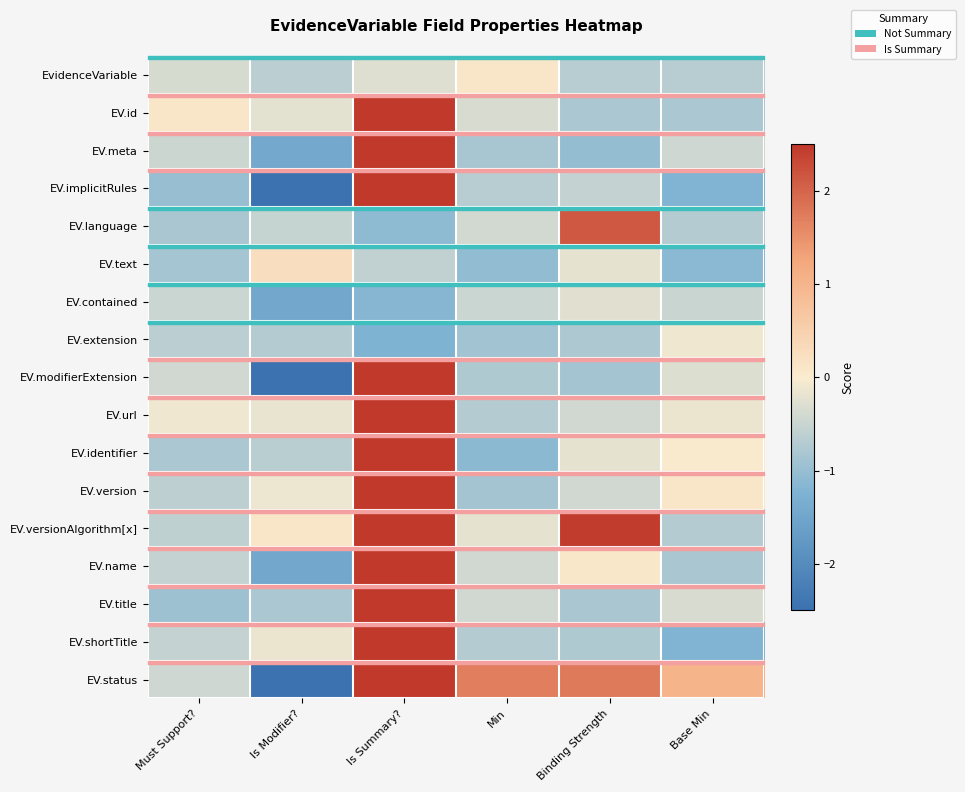

Reading left to right, extract all data points from this chart.

EvidenceVariable: Must Support?=-0.4	Is Modifier?=-0.6	Is Summary?=-0.3	Min=0.1	Binding Strength=-0.7	Base Min=-0.7
EV.id: Must Support?=0.1	Is Modifier?=-0.2	Is Summary?=2.5	Min=-0.3	Binding Strength=-0.8	Base Min=-0.8
EV.meta: Must Support?=-0.5	Is Modifier?=-1.4	Is Summary?=2.5	Min=-0.8	Binding Strength=-1.0	Base Min=-0.4
EV.implicitRules: Must Support?=-1.0	Is Modifier?=-2.5	Is Summary?=2.5	Min=-0.7	Binding Strength=-0.5	Base Min=-1.2
EV.language: Must Support?=-0.8	Is Modifier?=-0.5	Is Summary?=-1.1	Min=-0.4	Binding Strength=2.1	Base Min=-0.7
EV.text: Must Support?=-0.8	Is Modifier?=0.3	Is Summary?=-0.6	Min=-1.0	Binding Strength=-0.2	Base Min=-1.1
EV.contained: Must Support?=-0.5	Is Modifier?=-1.5	Is Summary?=-1.2	Min=-0.5	Binding Strength=-0.2	Base Min=-0.5
EV.extension: Must Support?=-0.6	Is Modifier?=-0.7	Is Summary?=-1.2	Min=-0.9	Binding Strength=-0.8	Base Min=-0.1
EV.modifierExtension: Must Support?=-0.4	Is Modifier?=-2.5	Is Summary?=2.5	Min=-0.7	Binding Strength=-0.9	Base Min=-0.3
EV.url: Must Support?=-0.1	Is Modifier?=-0.2	Is Summary?=2.5	Min=-0.7	Binding Strength=-0.4	Base Min=-0.1
EV.identifier: Must Support?=-0.8	Is Modifier?=-0.7	Is Summary?=2.5	Min=-1.1	Binding Strength=-0.2	Base Min=0.0
EV.version: Must Support?=-0.6	Is Modifier?=-0.1	Is Summary?=2.5	Min=-0.9	Binding Strength=-0.4	Base Min=0.1
EV.versionAlgorithm[x]: Must Support?=-0.6	Is Modifier?=0.1	Is Summary?=2.5	Min=-0.2	Binding Strength=2.4	Base Min=-0.7
EV.name: Must Support?=-0.5	Is Modifier?=-1.5	Is Summary?=2.5	Min=-0.4	Binding Strength=0.1	Base Min=-0.8
EV.title: Must Support?=-0.9	Is Modifier?=-0.8	Is Summary?=2.5	Min=-0.4	Binding Strength=-0.8	Base Min=-0.3
EV.shortTitle: Must Support?=-0.5	Is Modifier?=-0.1	Is Summary?=2.5	Min=-0.7	Binding Strength=-0.8	Base Min=-1.2
EV.status: Must Support?=-0.4	Is Modifier?=-2.5	Is Summary?=2.5	Min=1.7	Binding Strength=1.8	Base Min=1.0